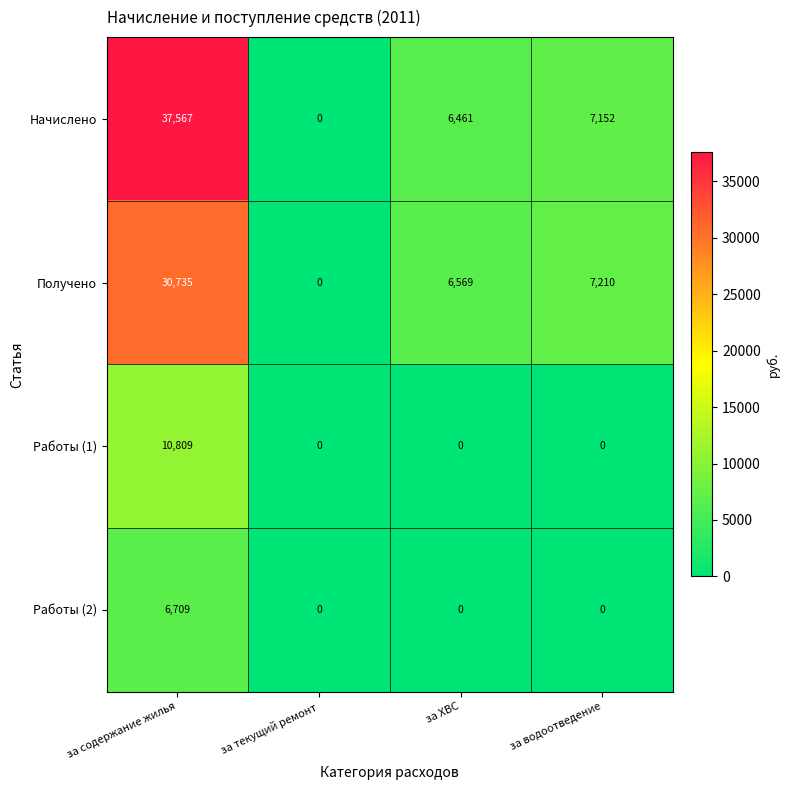

What is the difference between the maximum and second lowest values in the Работы (1) series?

10809